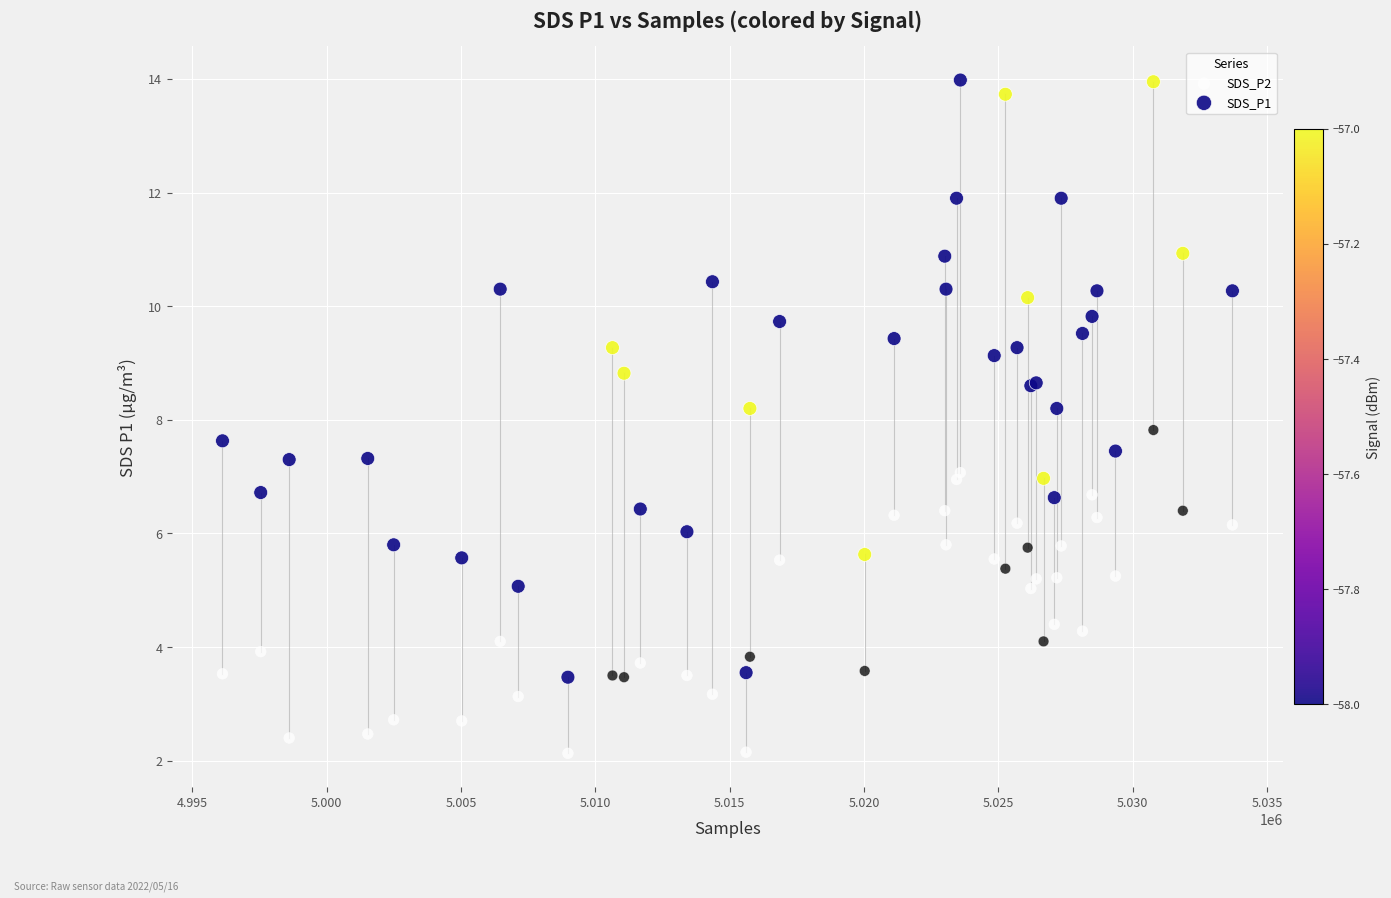

Which series contains the lowest Y value?

SDS_P2